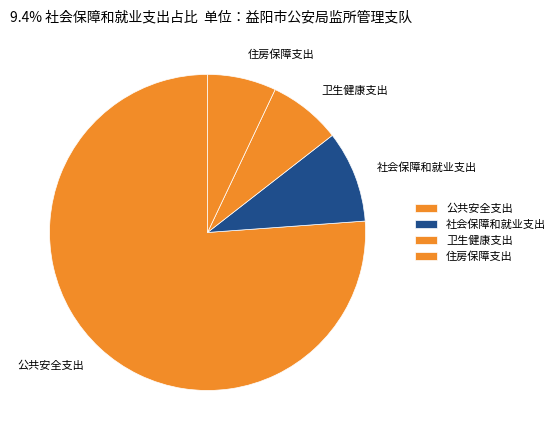

How many segments does this pie chart have?

4